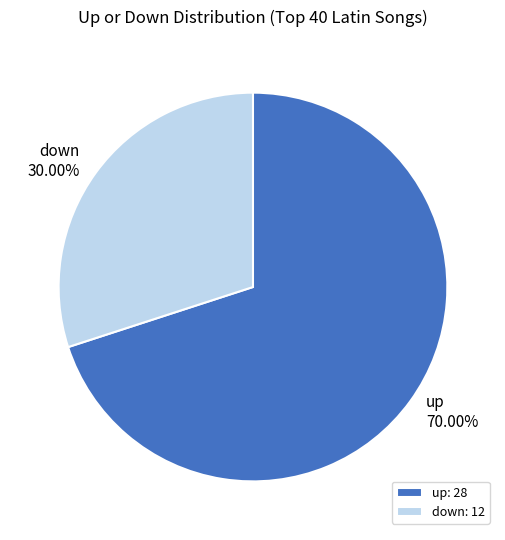

The up slice represents 62% of the pie. True or false?

False